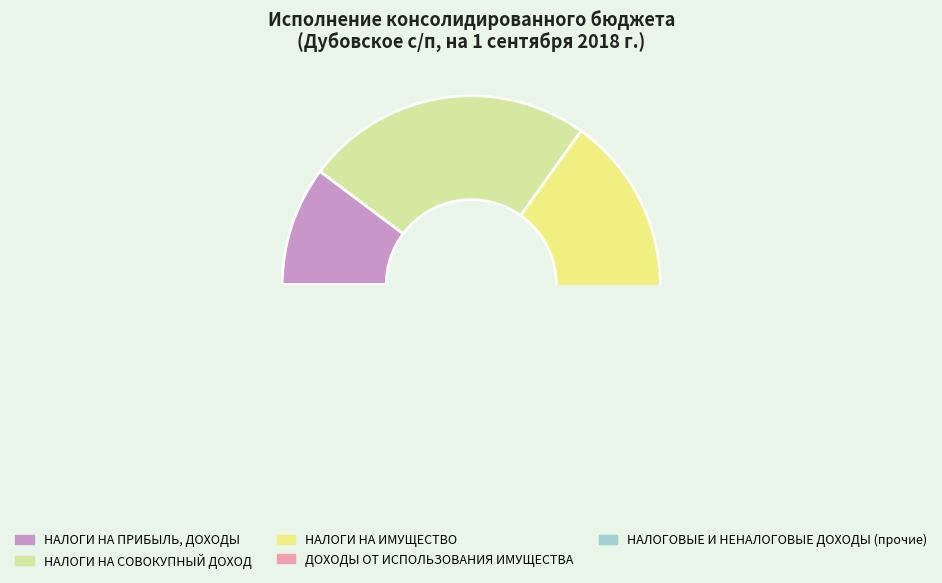

To the nearest percent, what is the average slice percentage?

20%